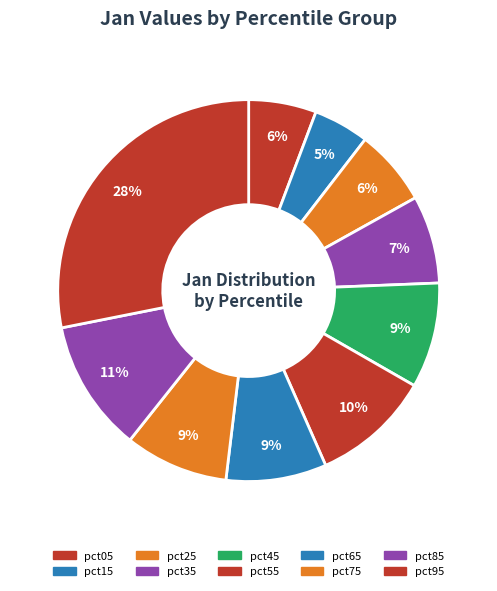

How many slices are in this pie chart?

10